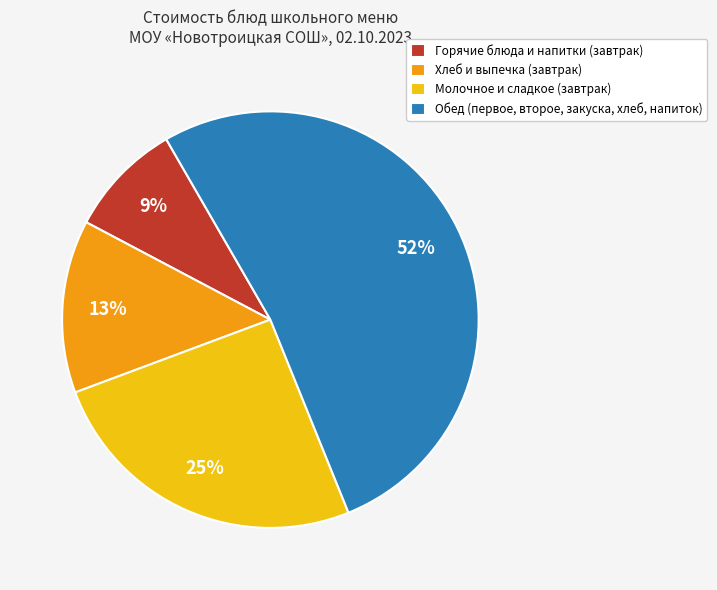

What percentage is the Хлеб и выпечка (завтрак) slice, to the nearest percent?

13%